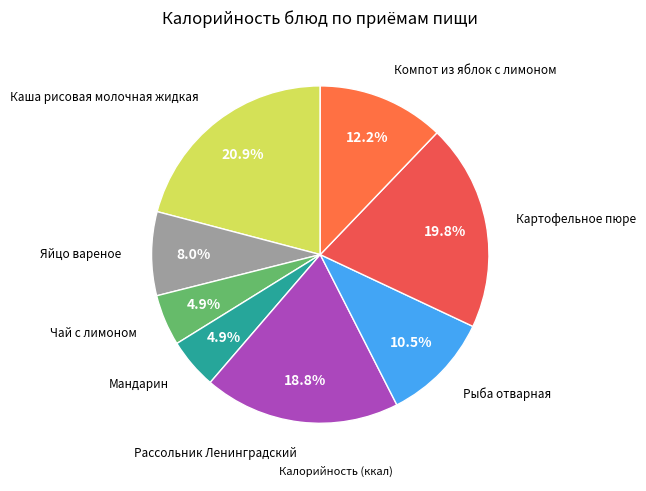

Count the number of slices in the pie.

8